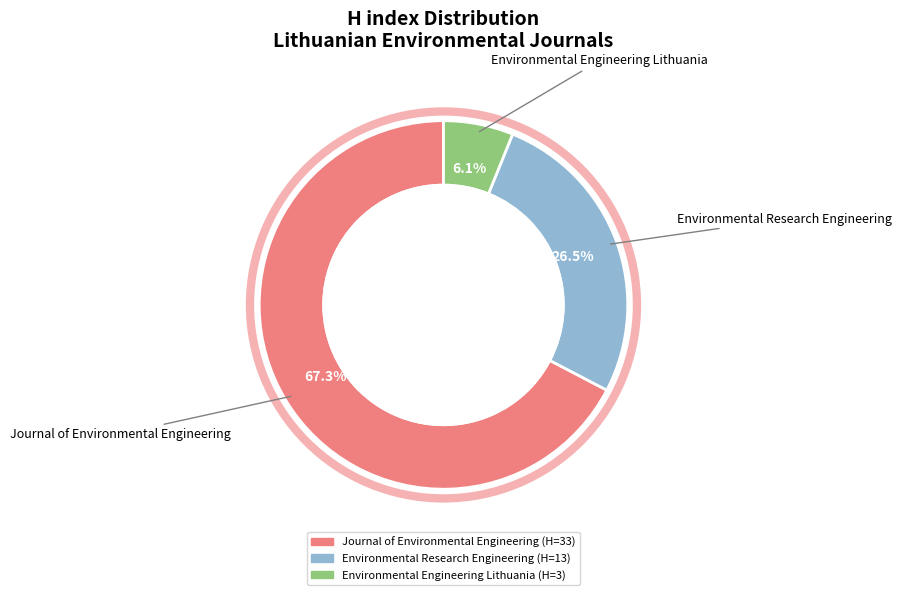

Does Journal of Environmental Engineering represent more than half of the total?

Yes